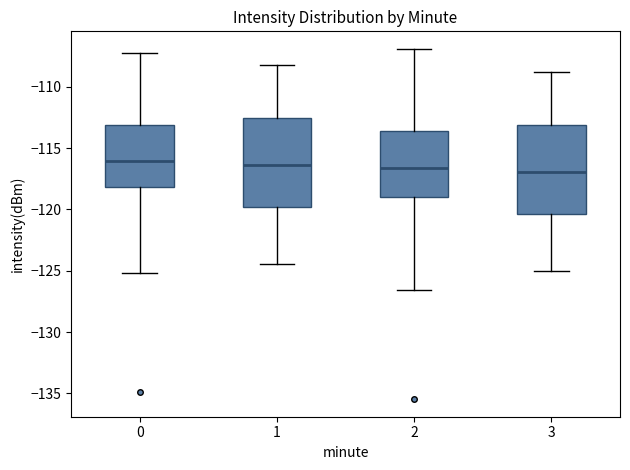

Reading left to right, read every box against the y-axis: the position of its median line, the range the box covers, and the ends of its whiskers. The values are not printed on the chart, so give them approximately, as read against the axis.

0: median -116.0, box -118.0 to -113.0, whiskers -125.0 to -107.0
1: median -116.5, box -120.0 to -112.5, whiskers -124.5 to -108.0
2: median -116.5, box -119.0 to -113.5, whiskers -126.5 to -107.0
3: median -117.0, box -120.5 to -113.0, whiskers -125.0 to -109.0